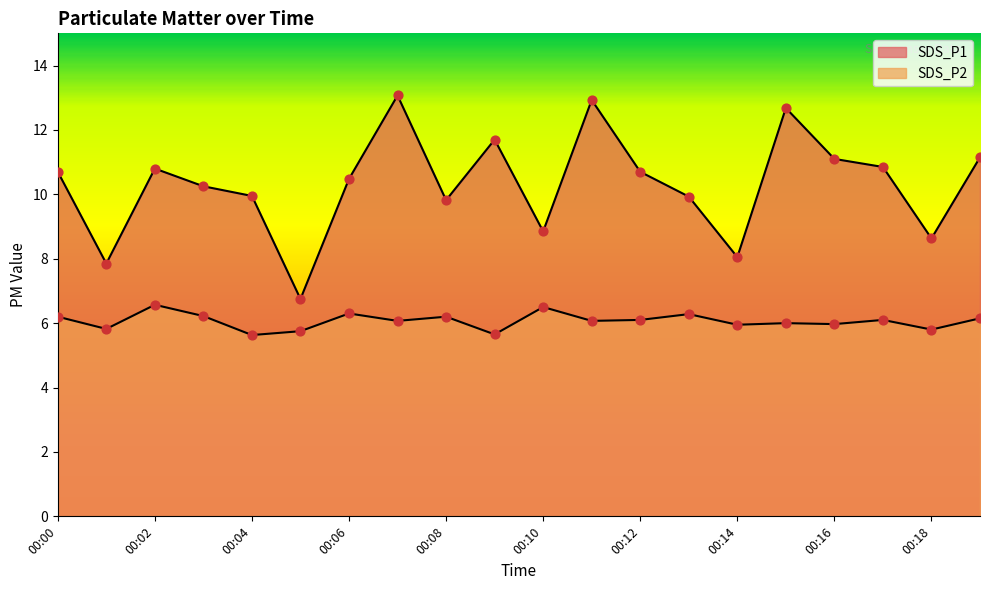

At which category is the sum across all series the highest?

00:07